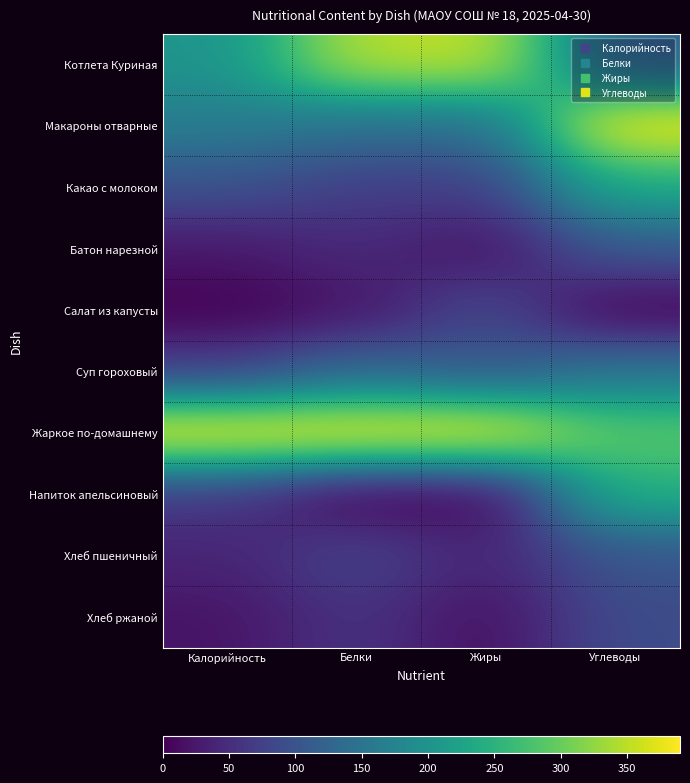

Reading left to right, transcribe all the data shown in this chart.

Котлета Куриная: Калорийность=0.5	Белки=0.9	Жиры=0.9	Углеводы=0.3
Макароны отварные: Калорийность=0.4	Белки=0.4	Жиры=0.4	Углеводы=1.0
Какао с молоком: Калорийность=0.3	Белки=0.2	Жиры=0.2	Углеводы=0.6
Батон нарезной: Калорийность=0.1	Белки=0.1	Жиры=0.0	Углеводы=0.3
Салат из капусты: Калорийность=0.0	Белки=0.1	Жиры=0.2	Углеводы=0.0
Суп гороховый: Калорийность=0.2	Белки=0.3	Жиры=0.3	Углеводы=0.4
Жаркое по-домашнему: Калорийность=1.0	Белки=1.0	Жиры=1.0	Углеводы=0.7
Напиток апельсиновый: Калорийность=0.2	Белки=0.0	Жиры=0.0	Углеводы=0.6
Хлеб пшеничный: Калорийность=0.1	Белки=0.2	Жиры=0.1	Углеводы=0.3
Хлеб ржаной: Калорийность=0.1	Белки=0.2	Жиры=0.0	Углеводы=0.2